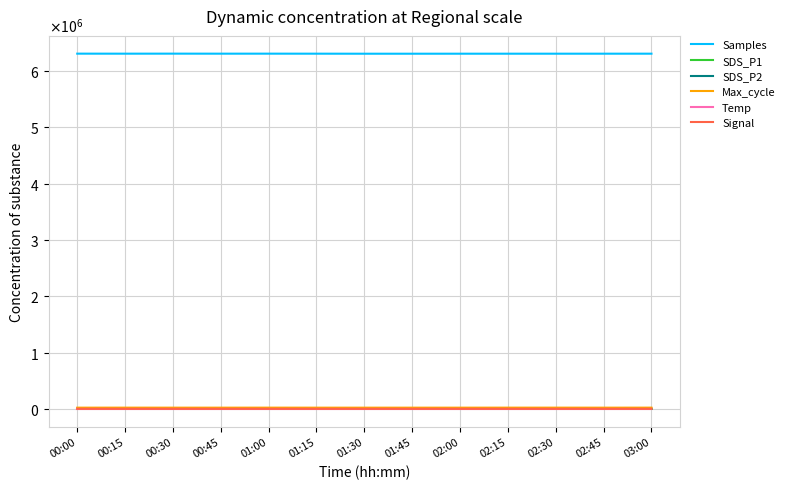

What is the value of the Temp point at the 13th from the left?

10.7